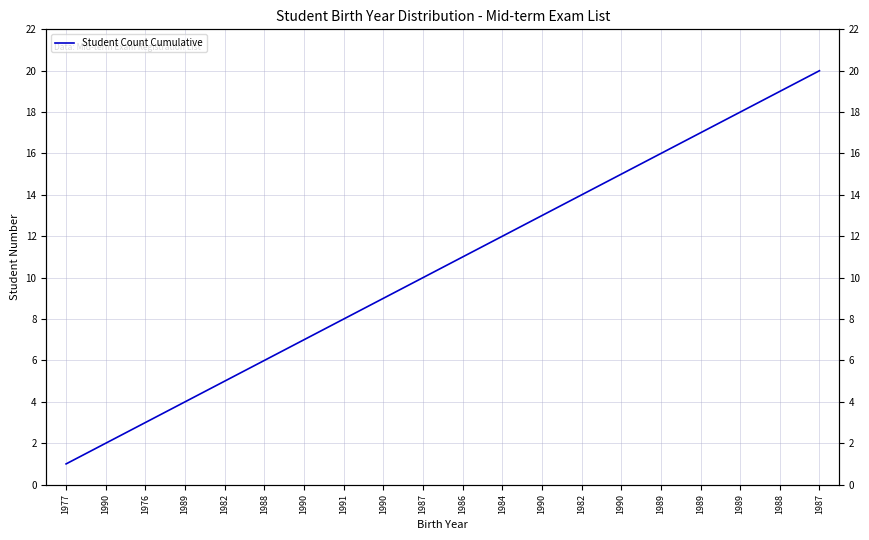

Rank the categories by value from lowest to highest.

1977, 1990, 1976, 1989, 1982, 1988, 1990, 1991, 1990, 1987, 1986, 1984, 1990, 1982, 1990, 1989, 1989, 1989, 1988, 1987